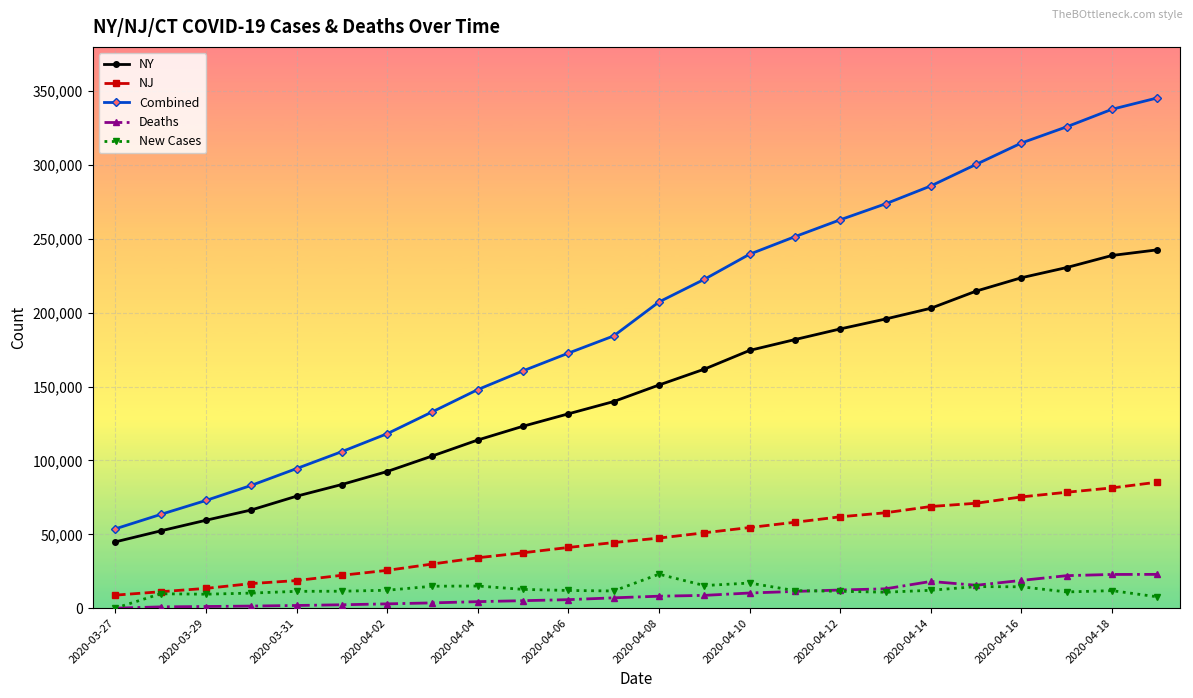

How many data points does each series have?

24